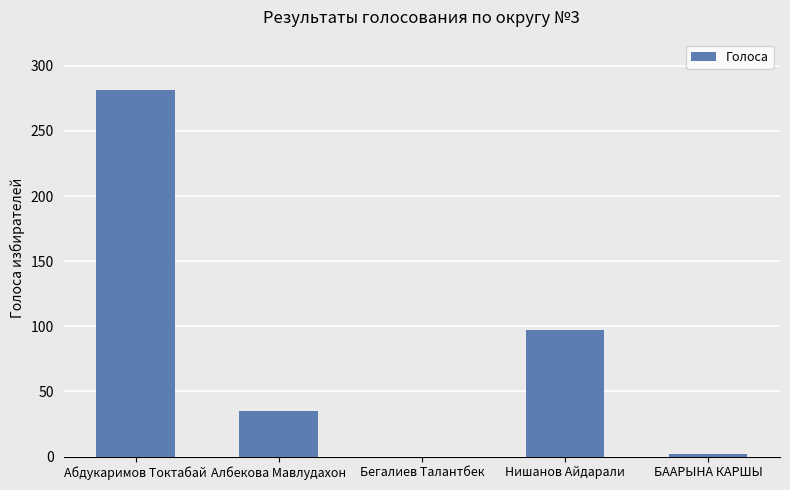

What is the maximum value shown in the chart?

281